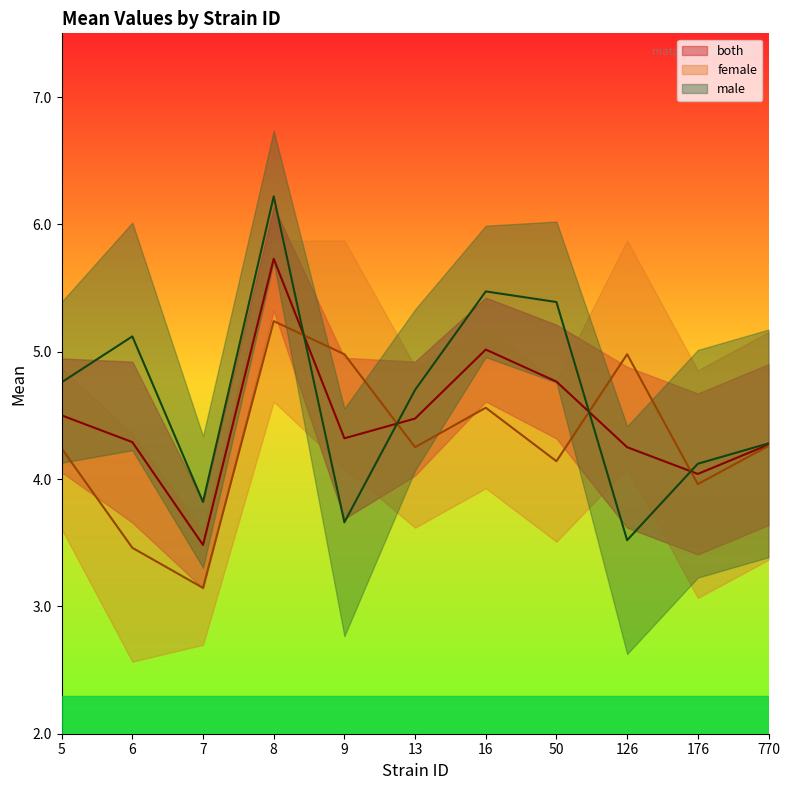

What is the value of the both point at the 11th from the left?

4.3